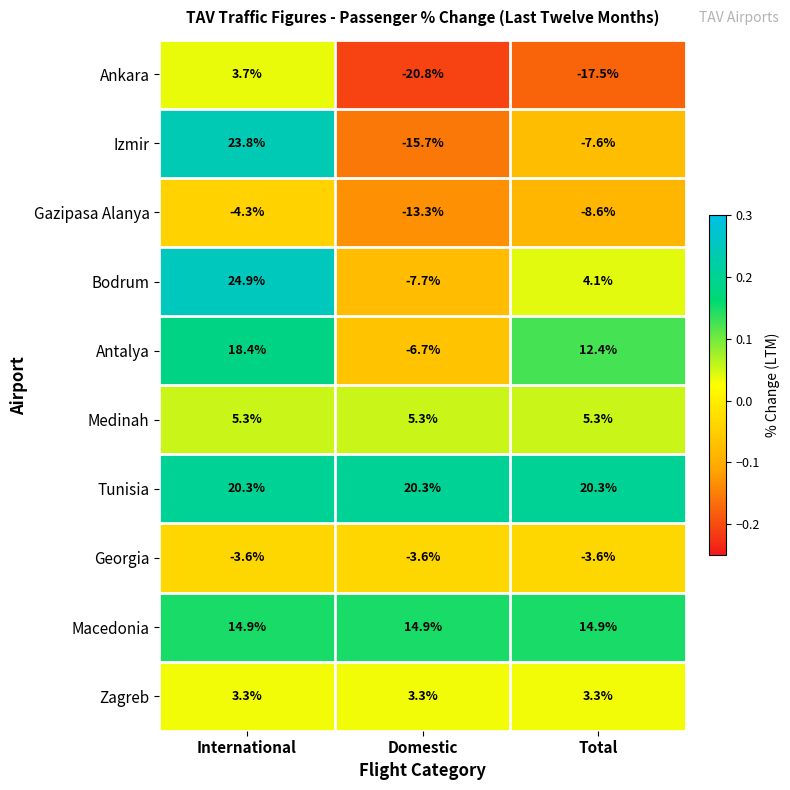

Where is Izmir nearest to the value 4?

Total